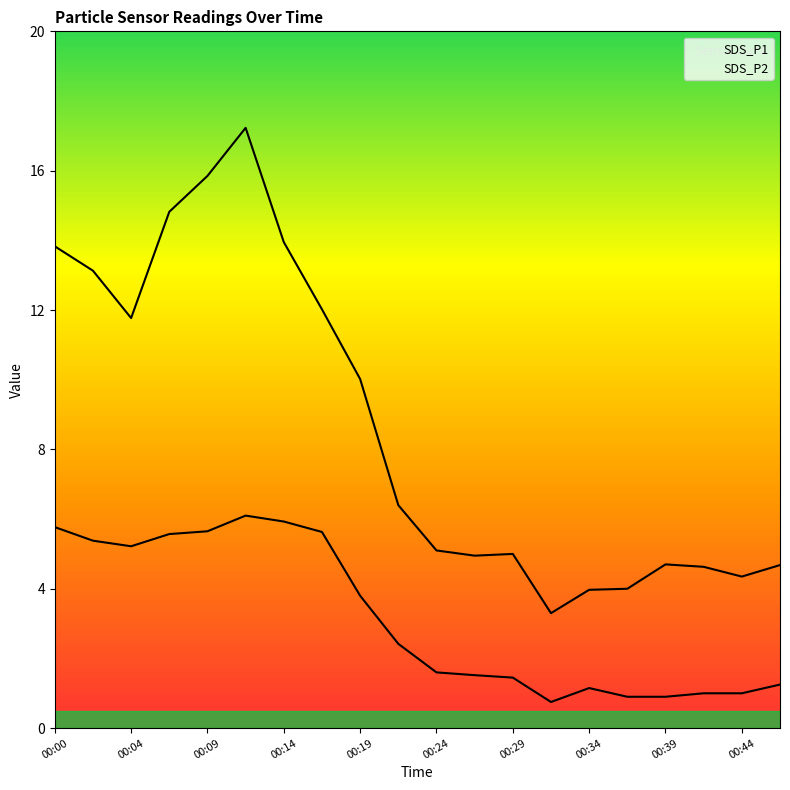

Where is the first local minimum for SDS_P1?

00:04